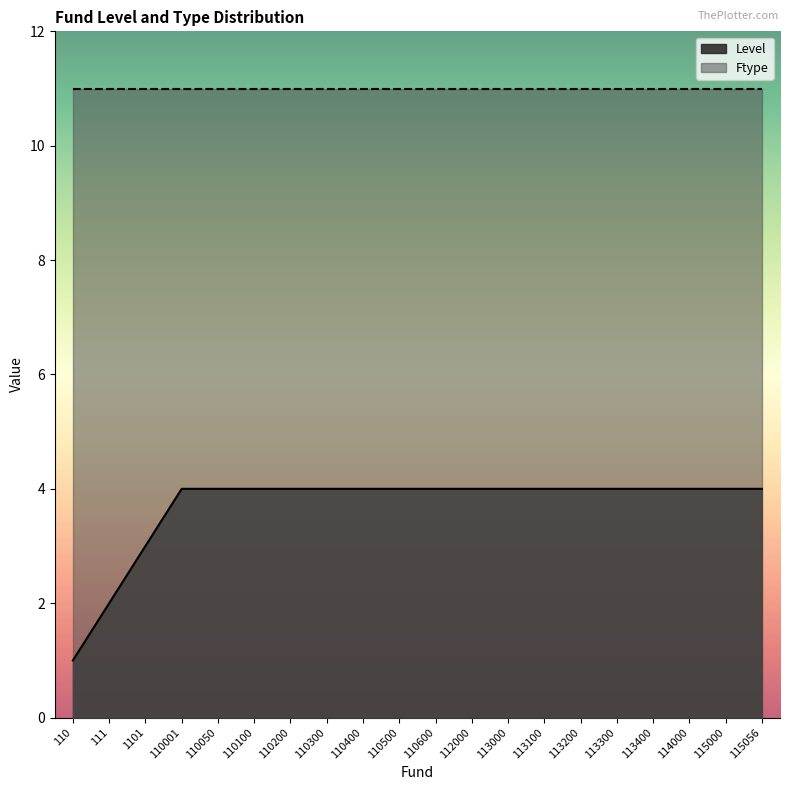

Reading left to right, list all the values displayed in this chart.

110=1	111=2	1101=3	110001=4	110050=4	110100=4	110200=4	110300=4	110400=4	110500=4	110600=4	112000=4	113000=4	113100=4	113200=4	113300=4	113400=4	114000=4	115000=4	115056=4